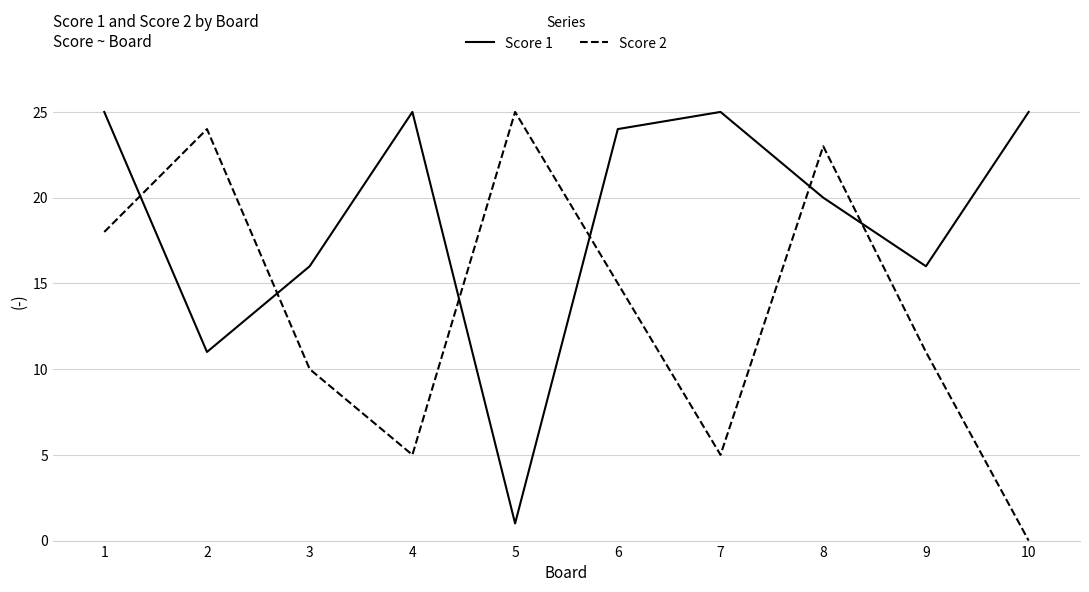

List the series in order of their overall mean, lowest first.

Score 2, Score 1